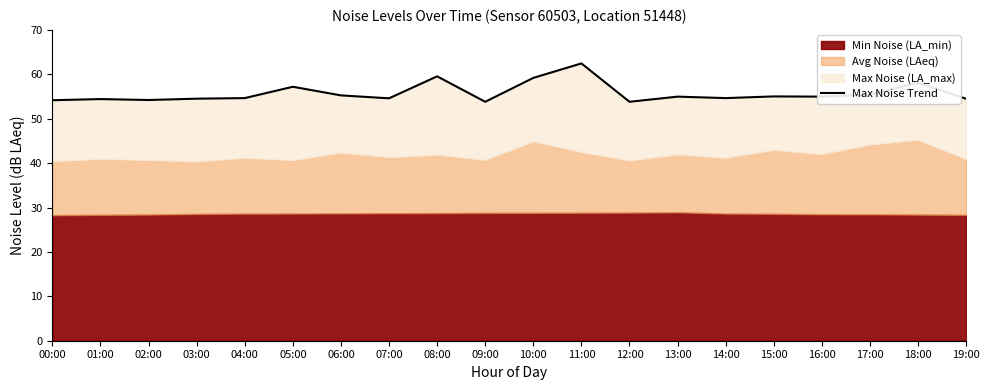

How many points are higher than both their immediate neighbors (excluding endpoints)?

7